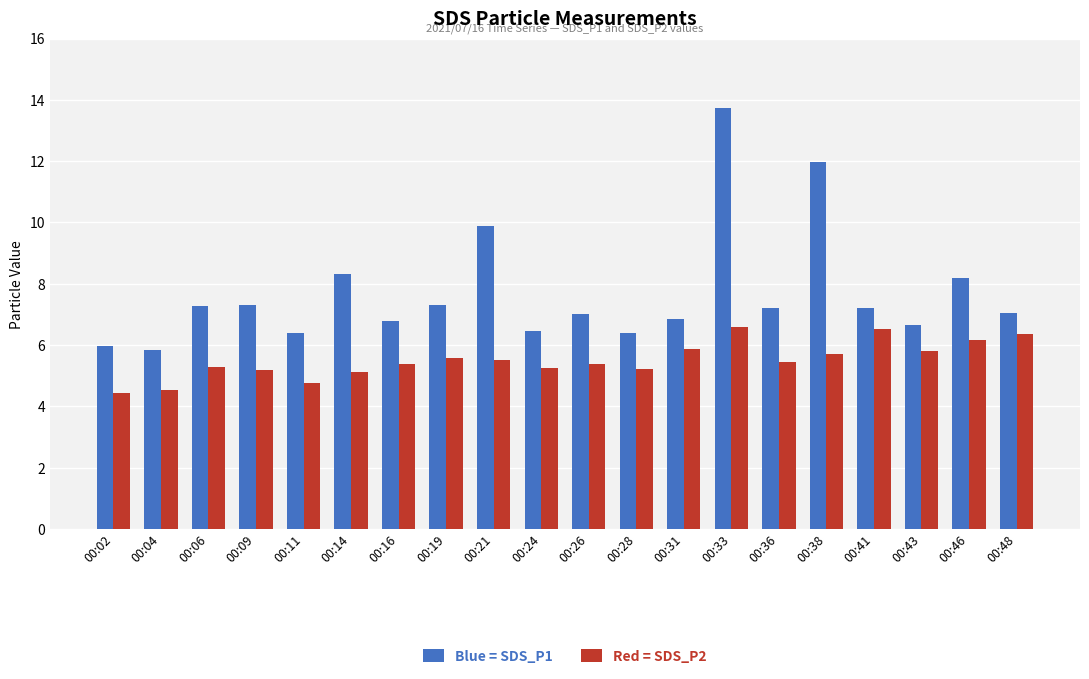

What is the spread (max minus min) of values at 00:16?

1.4